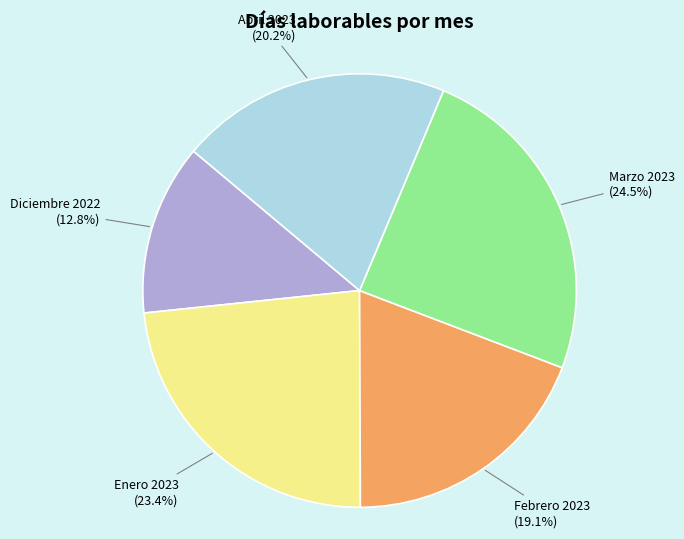

Which category has the smallest portion of the pie?

Diciembre 2022